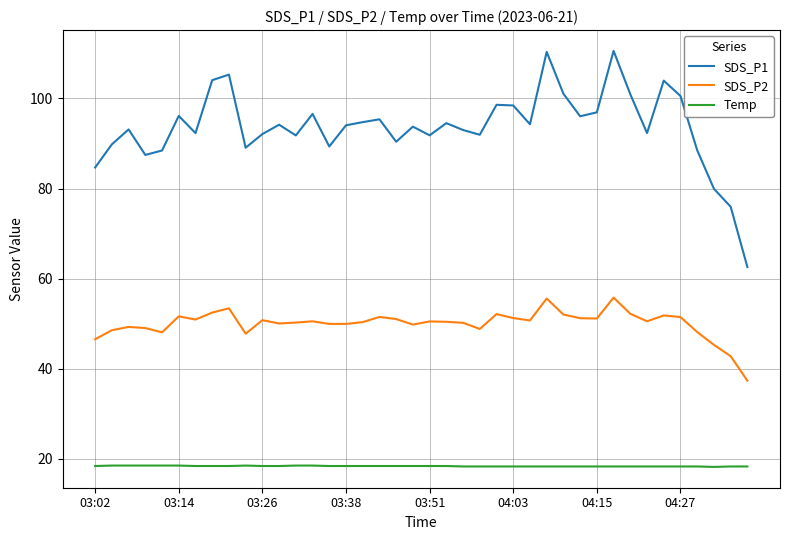

How many lines are shown in the chart?

3